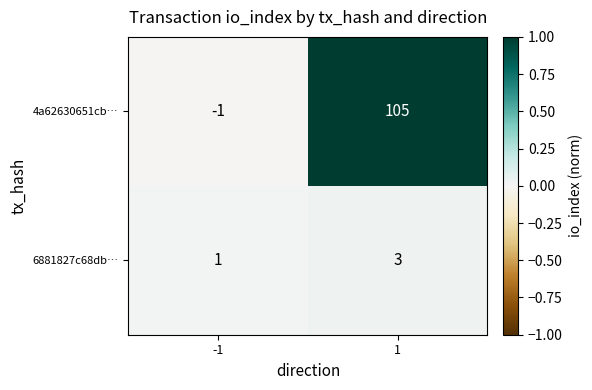

The value of 4a62630651cb… at 1 is 64. True or false?

False